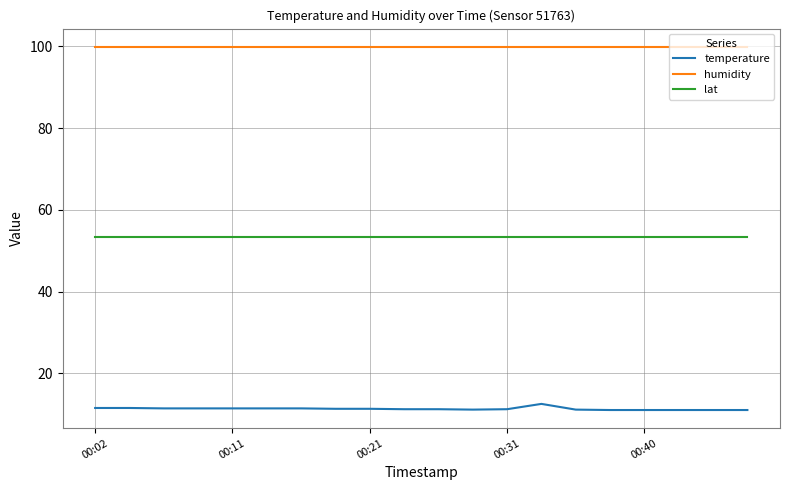

Which series has the largest total across all categories?

humidity